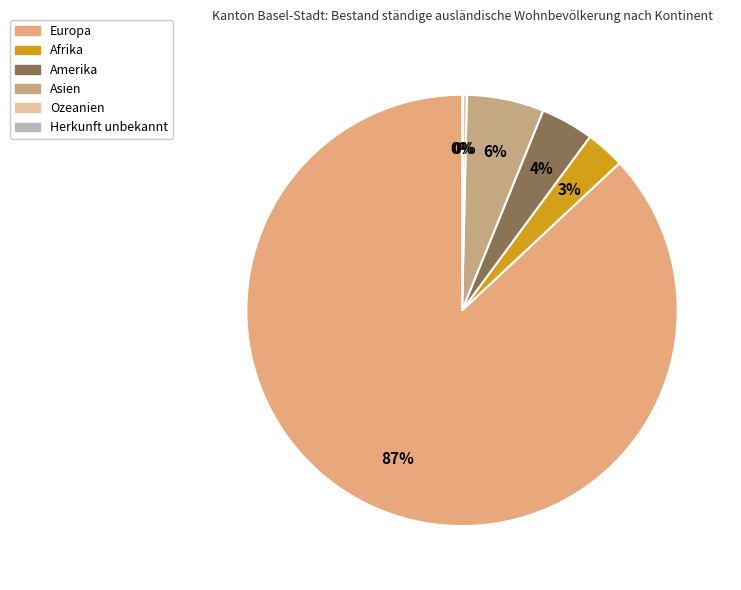

What percentage is the Asien slice, to the nearest percent?

6%